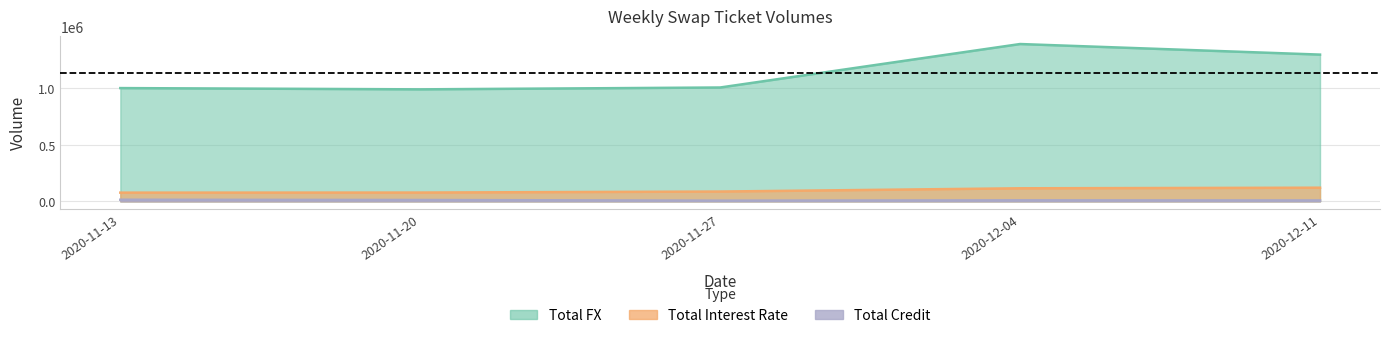

What position from the right is 2020-11-13?

5